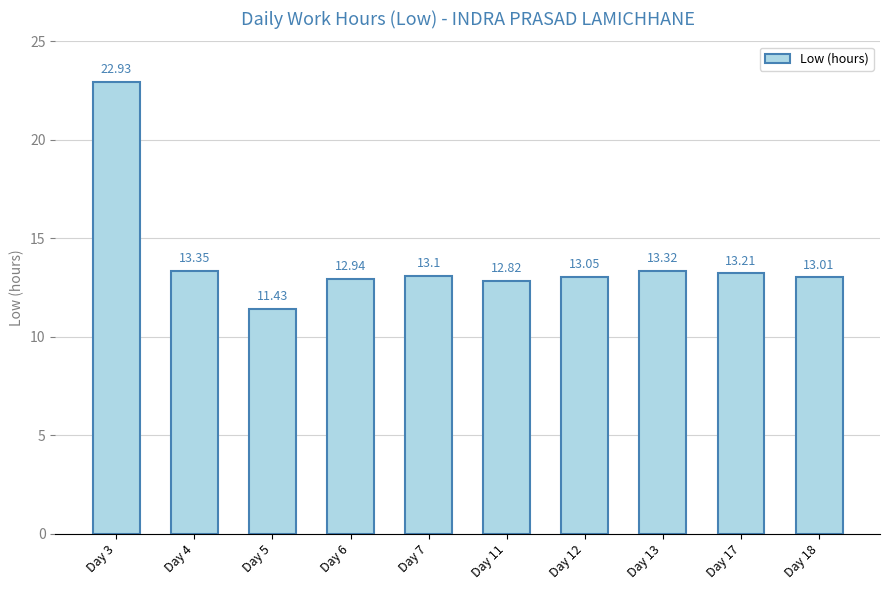

How many bars are there in total?

10